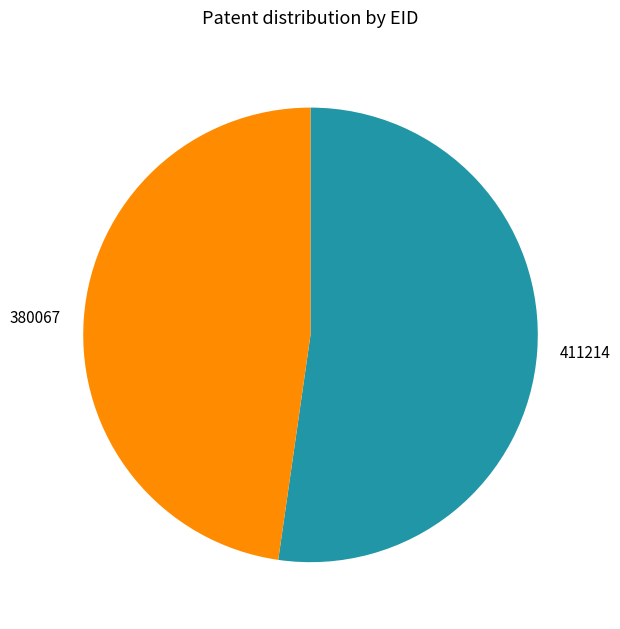

True or false: 380067 accounts for 48% of the total.

True